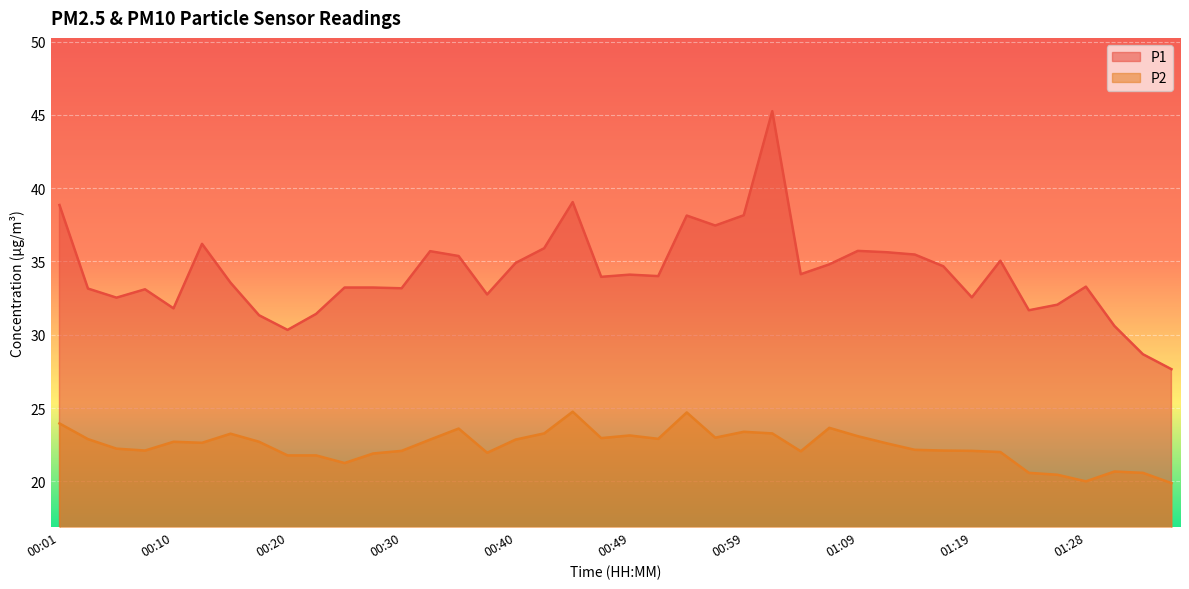

Between 00:13 and 01:11, which is larger?

00:13